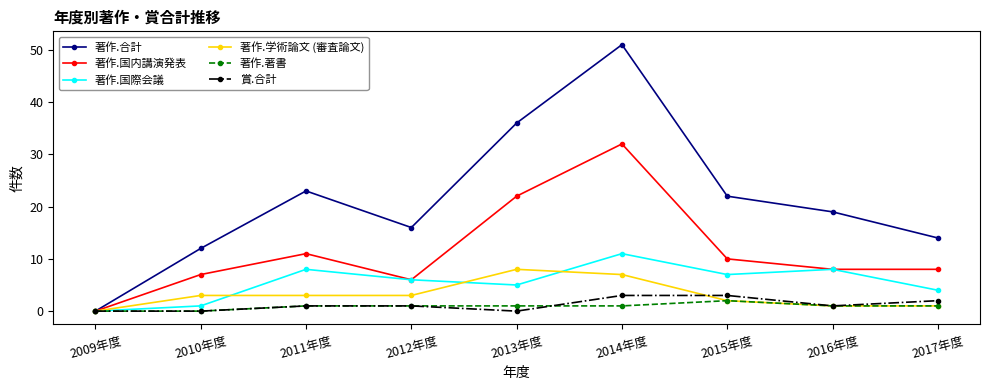

What position from the left is 2016年度?

8